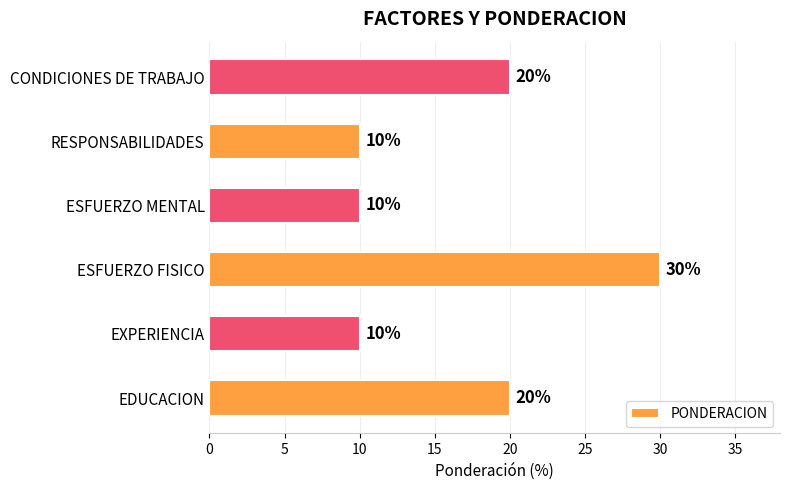

True or false: the data shows 18 at RESPONSABILIDADES.

False